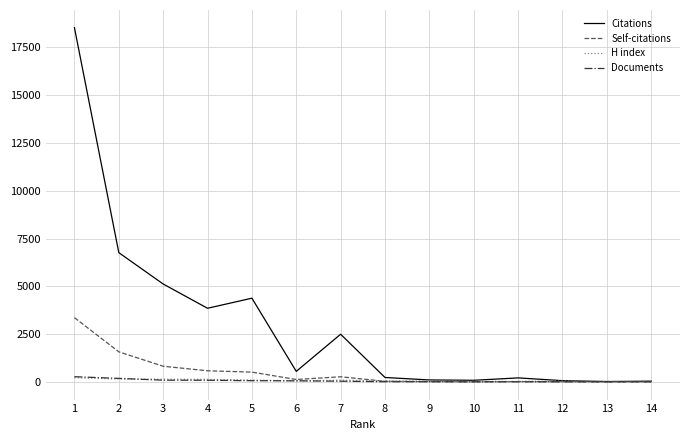

Which series changed the most between 3 and 6?

Citations